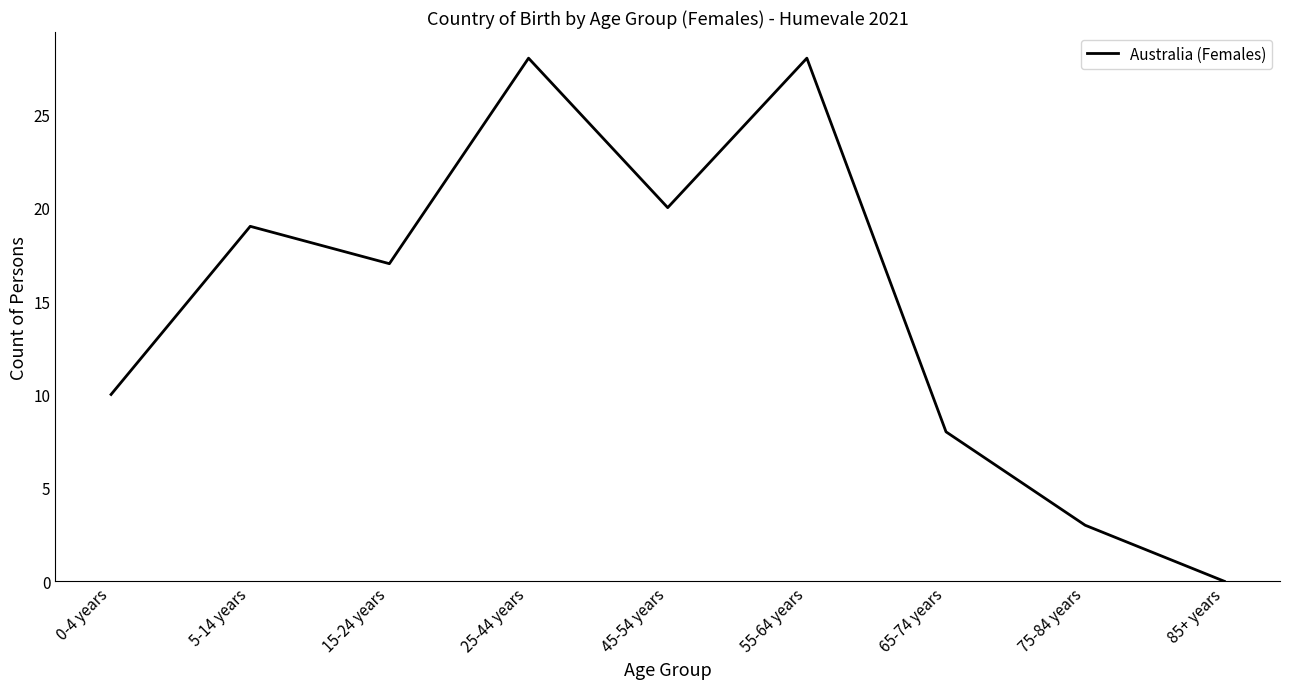

Reading right to left, extract all data points from this chart.

85+ years=0	75-84 years=3	65-74 years=8	55-64 years=28	45-54 years=20	25-44 years=28	15-24 years=17	5-14 years=19	0-4 years=10